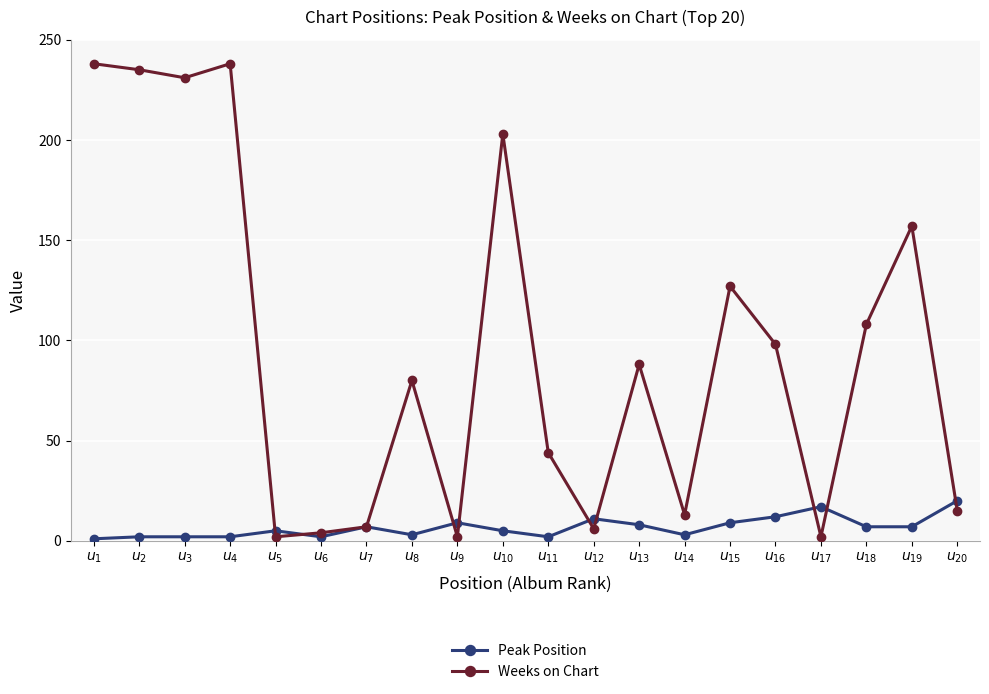

What is the value of the Peak Position point at the 4th from the left?

2